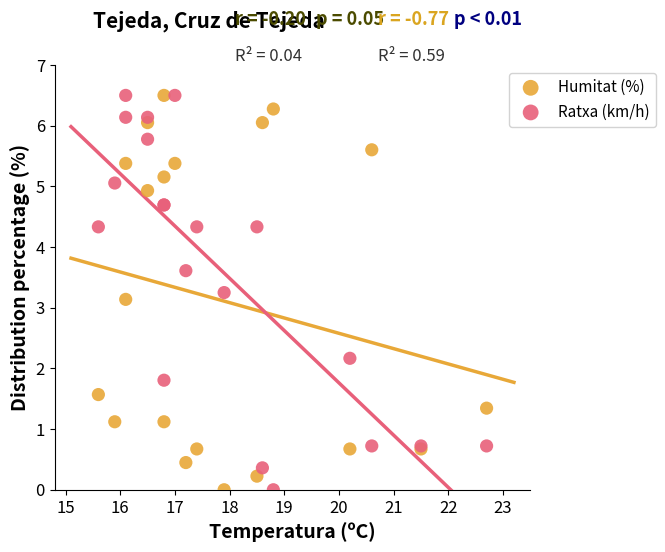

What is the X range (max minus min) for the scatter plot?

7.1